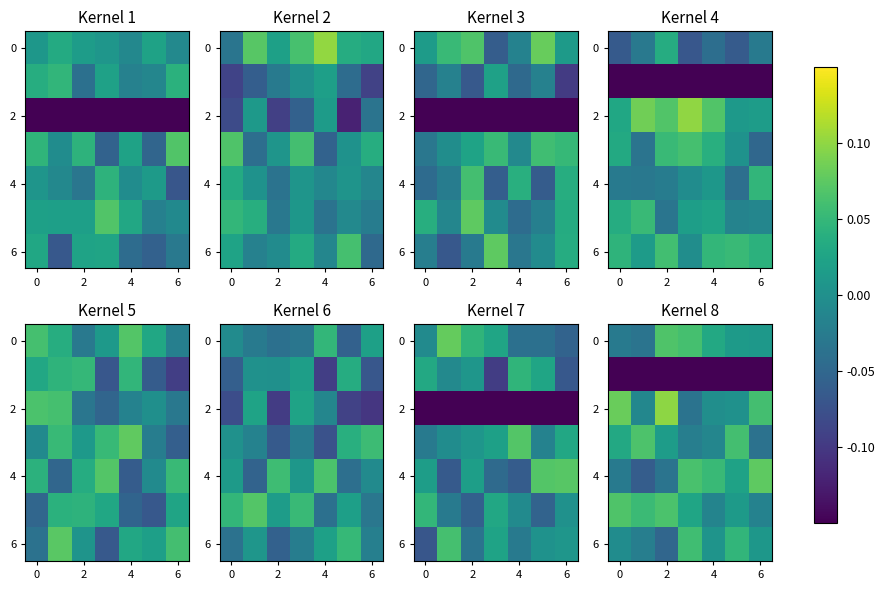

At which category is the sum across all series the highest?

4